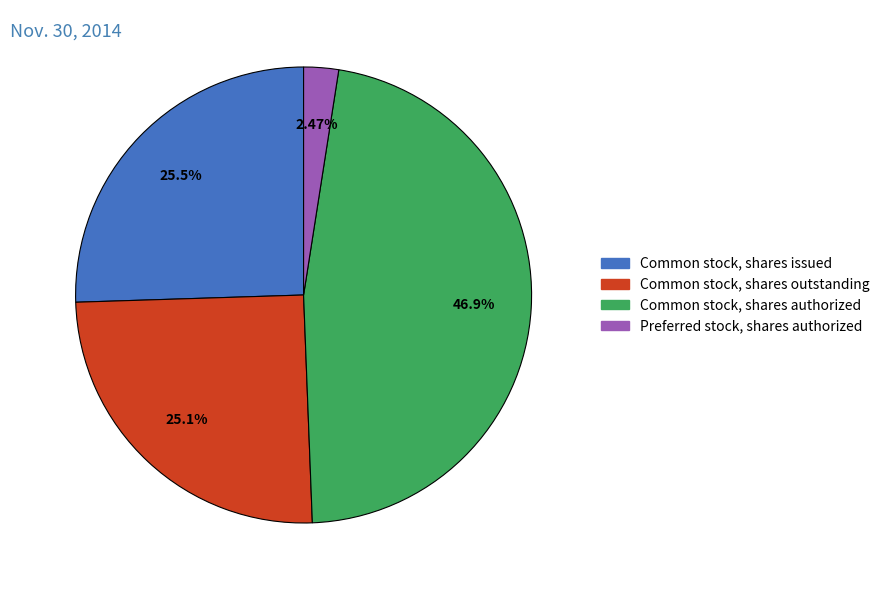

Is Common stock, shares outstanding the majority of the pie?

No